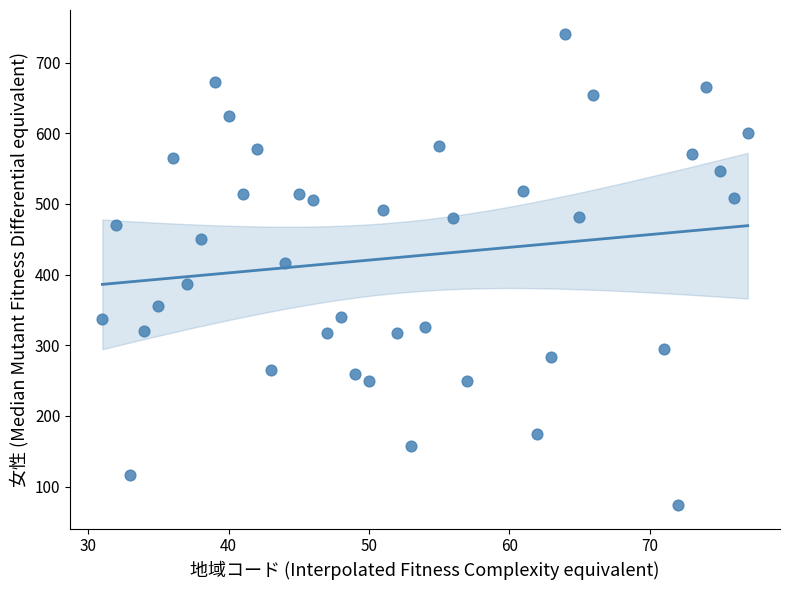

What Y value in the scatter plot is closest to 407?

416